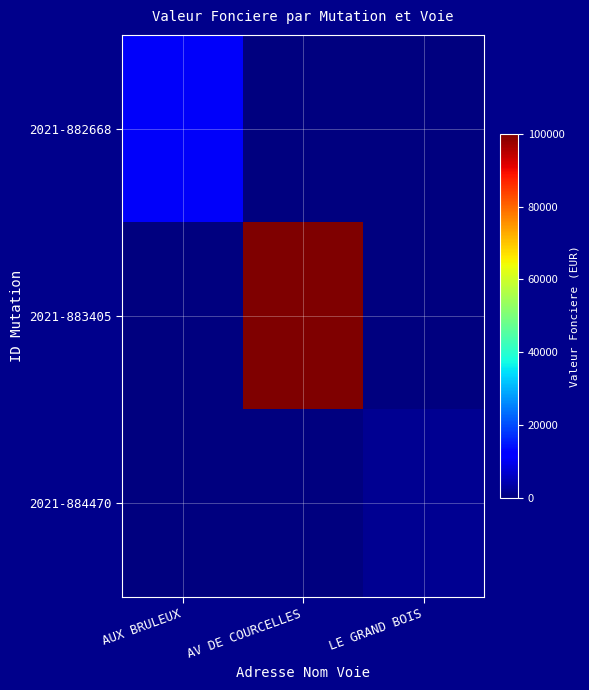

Reading left to right, transcribe all the data shown in this chart.

2021-882668: AUX BRULEUX=10834.2	AV DE COURCELLES=0.0	LE GRAND BOIS=0.0
2021-883405: AUX BRULEUX=0.0	AV DE COURCELLES=100000.0	LE GRAND BOIS=0.0
2021-884470: AUX BRULEUX=0.0	AV DE COURCELLES=0.0	LE GRAND BOIS=1600.0